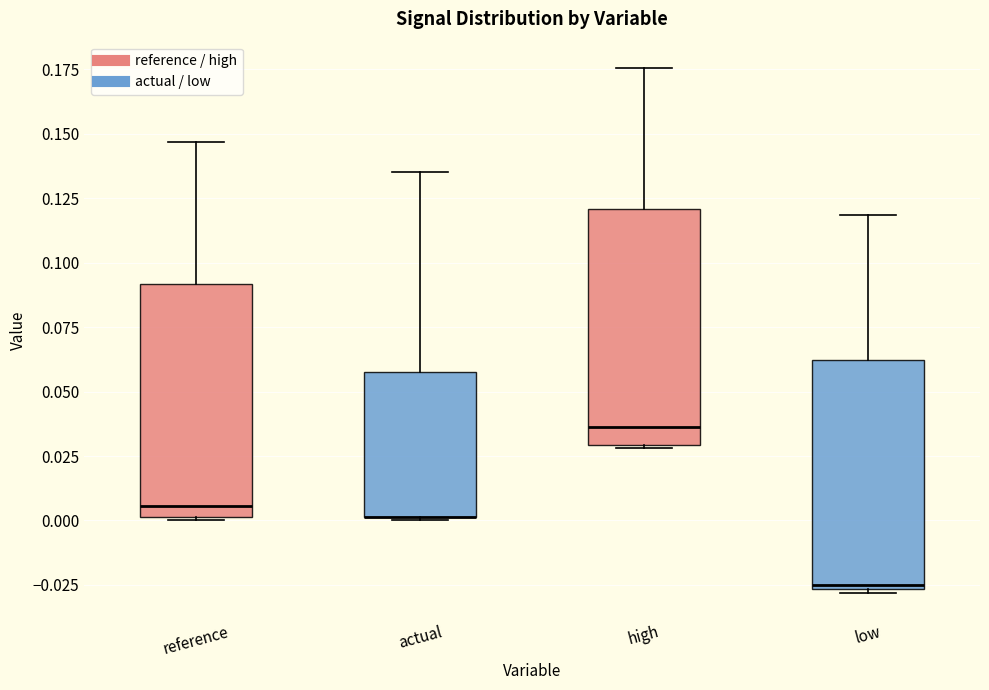

Reading left to right, read every box against the y-axis: the position of its median line, the range the box covers, and the ends of its whiskers. The values are not printed on the chart, so give them approximately, as read against the axis.

reference: median 0.005, box 0.000 to 0.090, whiskers 0.000 to 0.145
actual: median 0.000 (drawn on the box's lower edge), box 0.000 to 0.060, whiskers 0.000 to 0.135
high: median 0.035, box 0.030 to 0.120, whiskers 0.030 to 0.175
low: median -0.025, box -0.025 to 0.060, whiskers -0.030 to 0.120